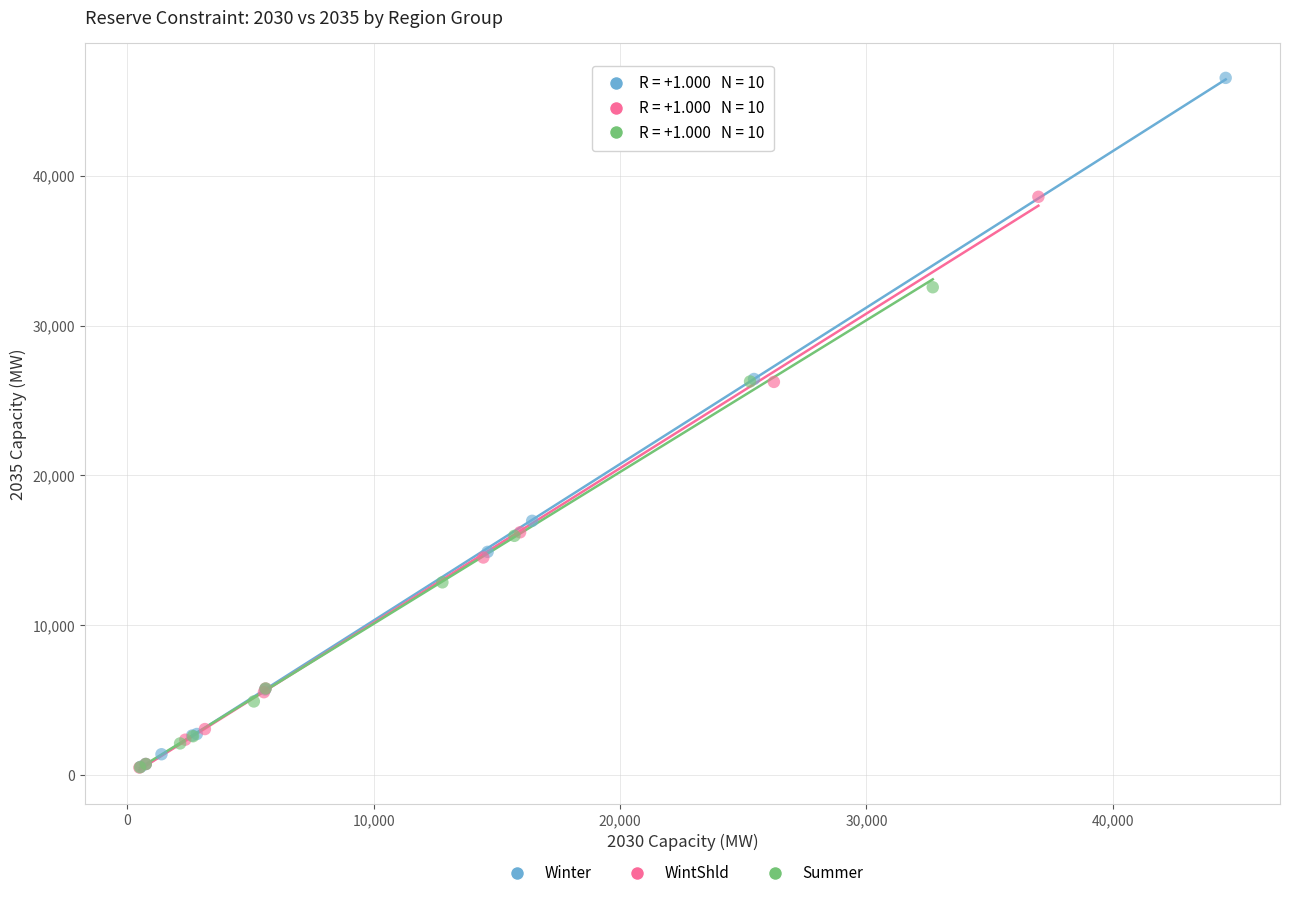

Which series has the largest Y range (max minus min)?

Winter